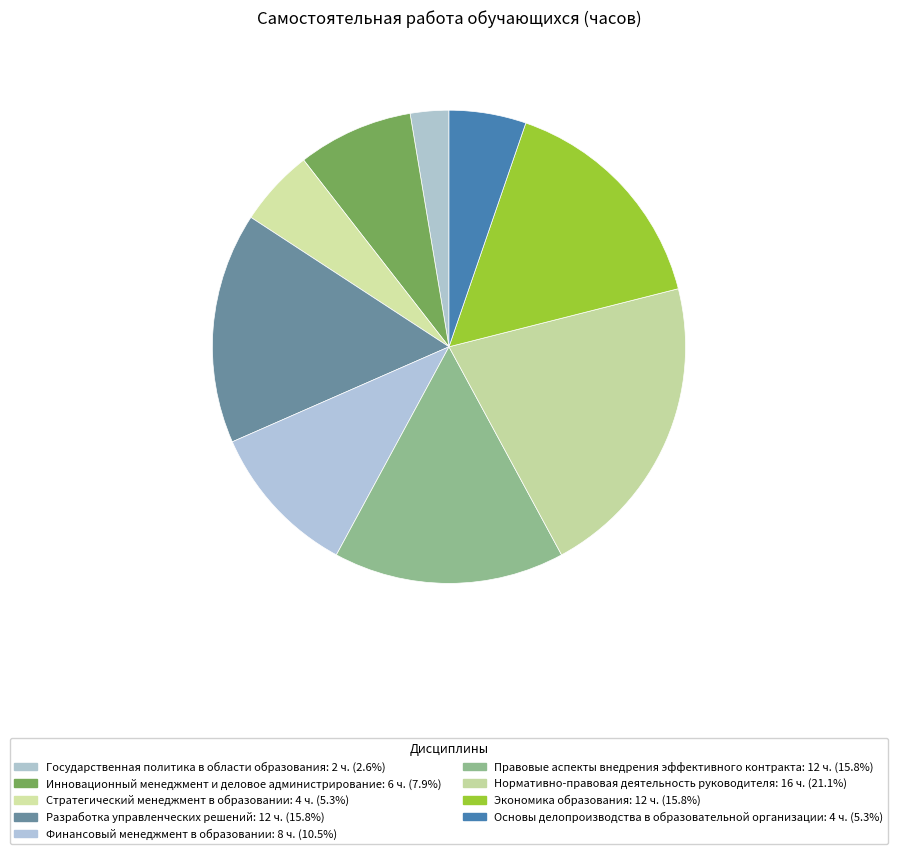

Is it true that Инновационный менеджмент и деловое администрирование is 15% of the pie?

False